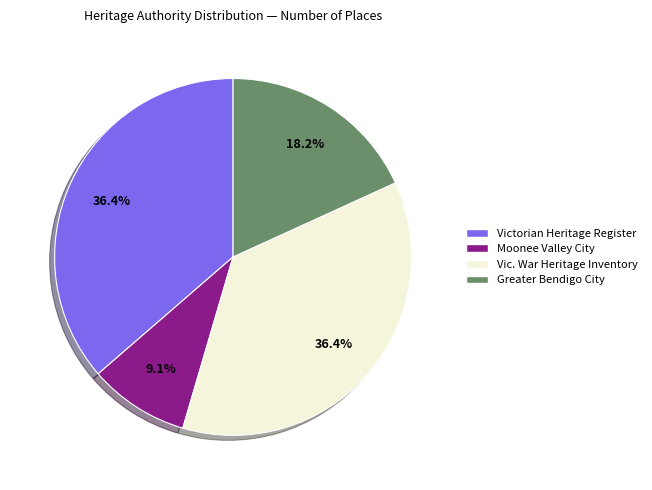

To the nearest percent, what is the difference between the largest and smallest slice percentages?

27%